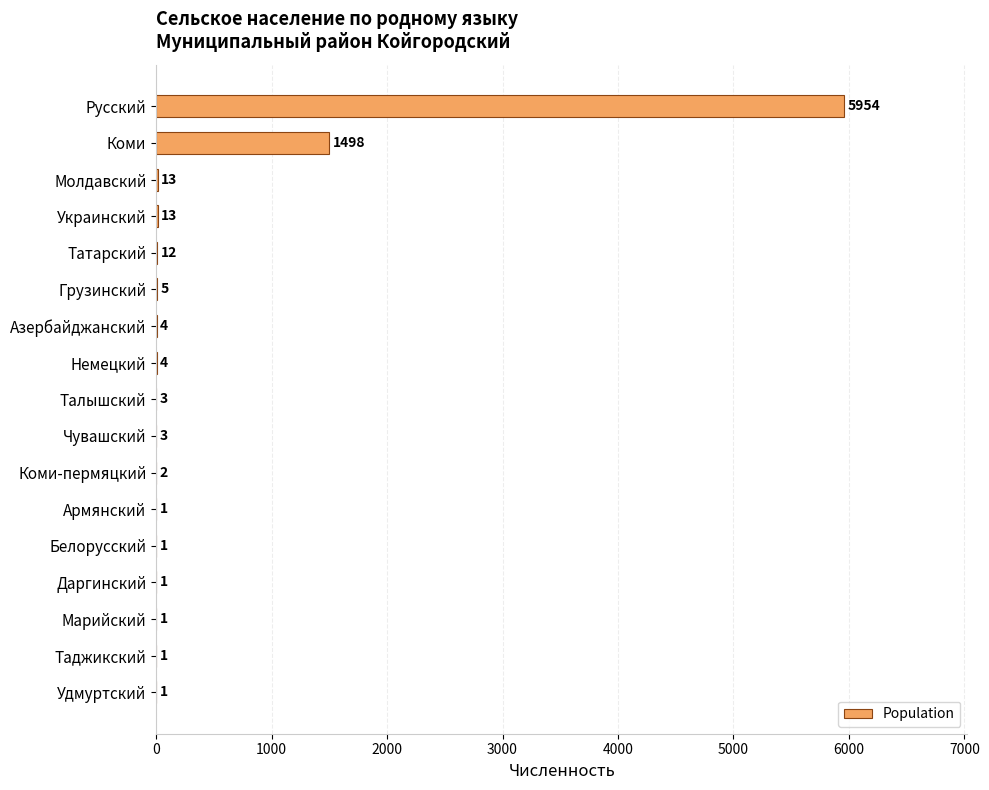

What is the ratio of the value at Татарский to the value at Даргинский?

12.0